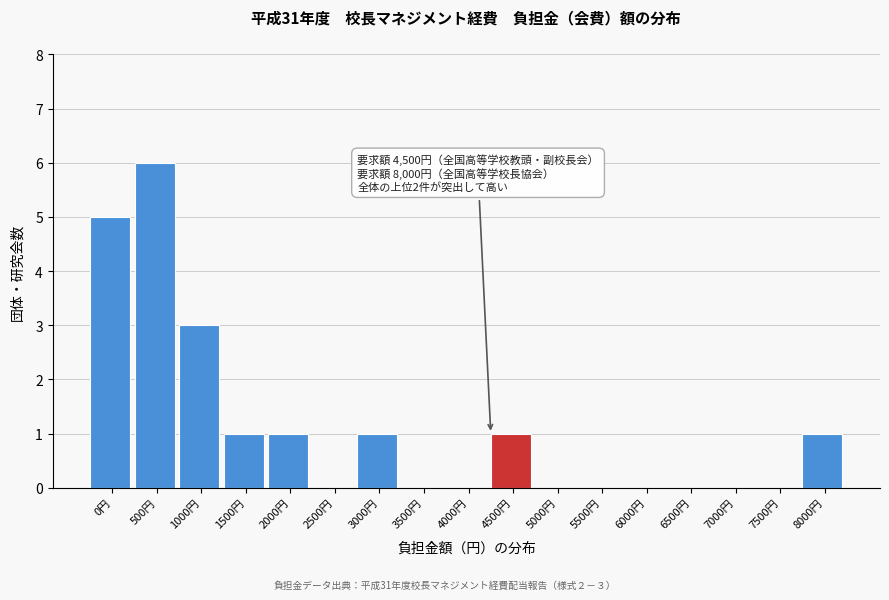

Reading left to right, extract all data points from this chart.

0円=5	500円=6	1000円=3	1500円=1	2000円=1	2500円=0	3000円=1	3500円=0	4000円=0	4500円=1	5000円=0	5500円=0	6000円=0	6500円=0	7000円=0	7500円=0	8000円=1